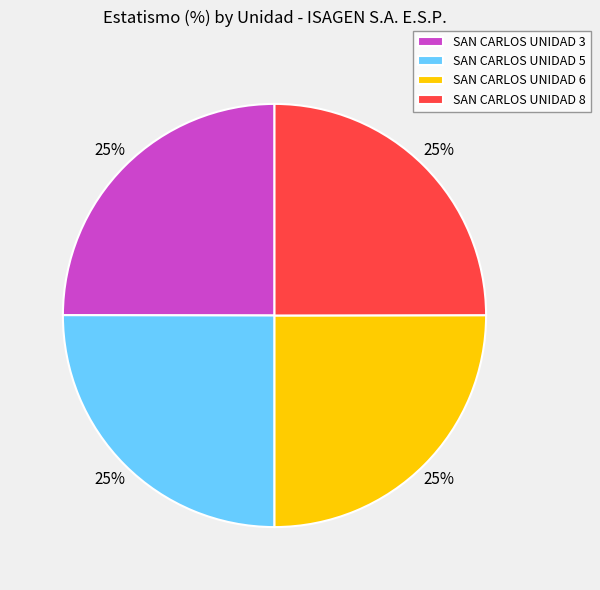

Count the number of slices in the pie.

4